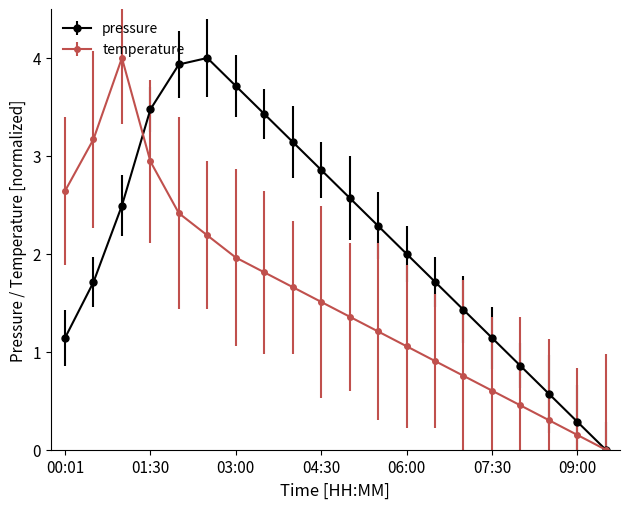

What is the maximum value for temperature?

4.0